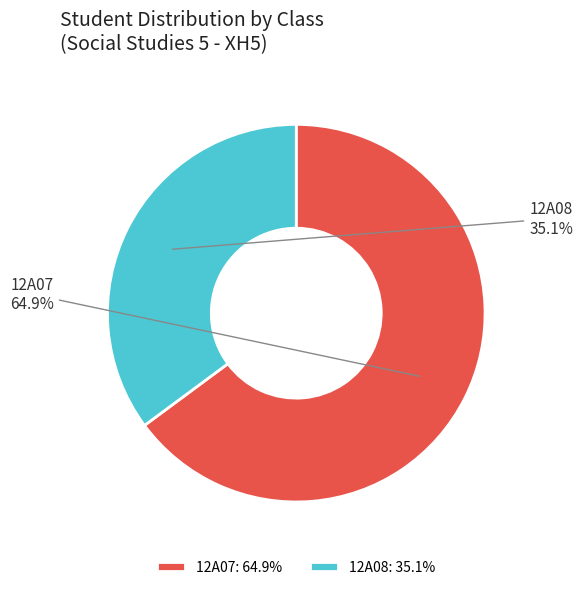

To the nearest percent, what is the average slice percentage?

50%